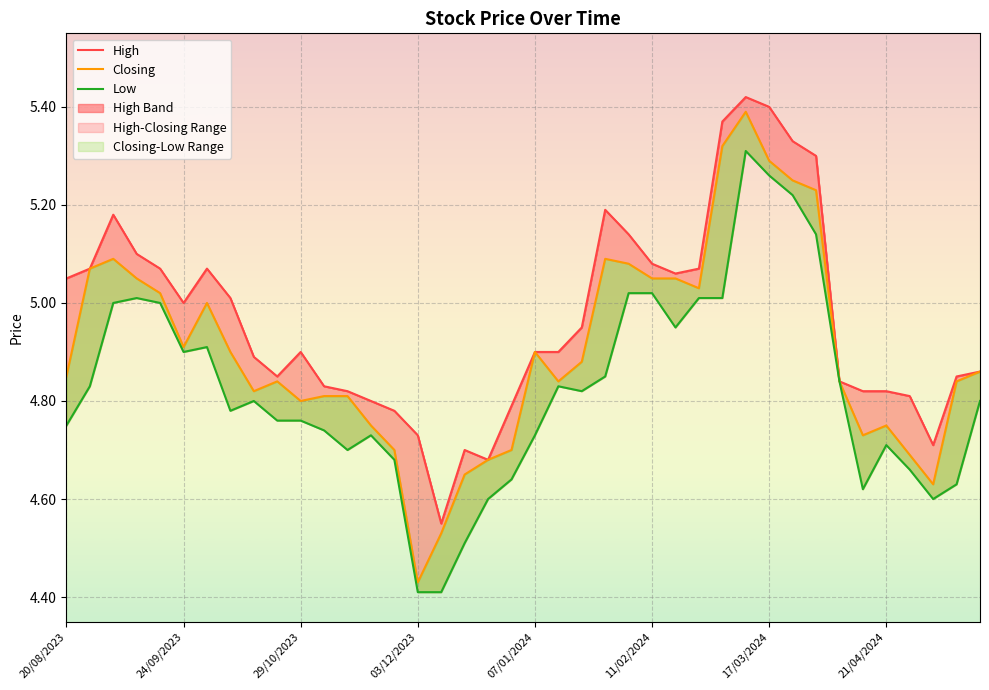

What is the sum of all Closing values?

196.2